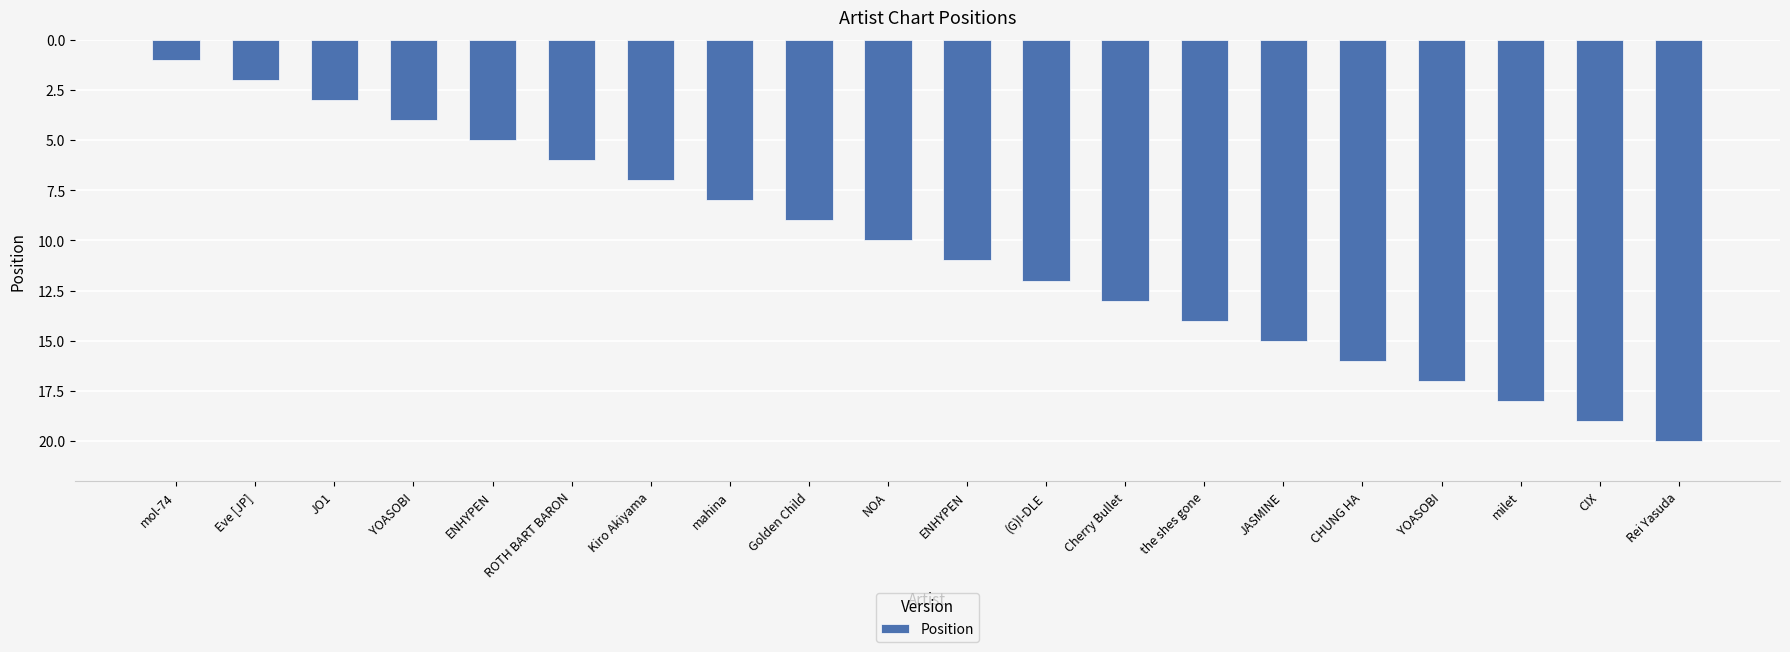

How many data points does each series have?

20